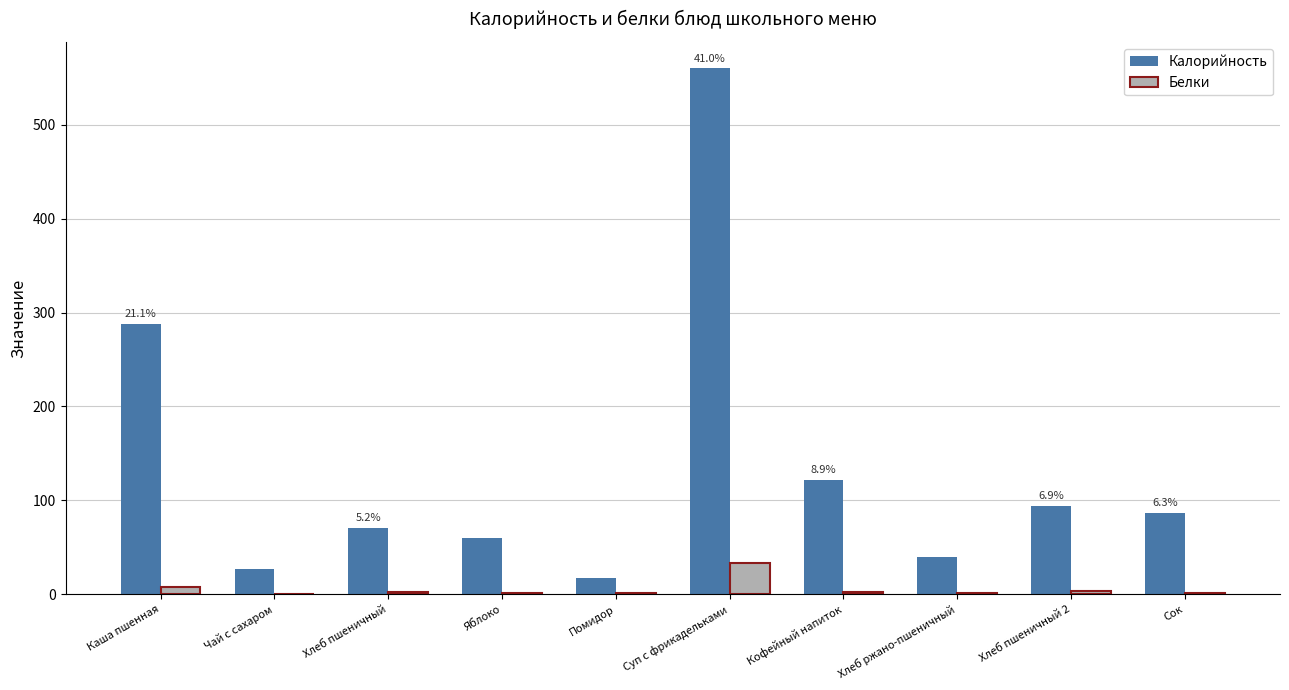

At which category does the chart reach its peak across all series?

Суп с фрикадельками